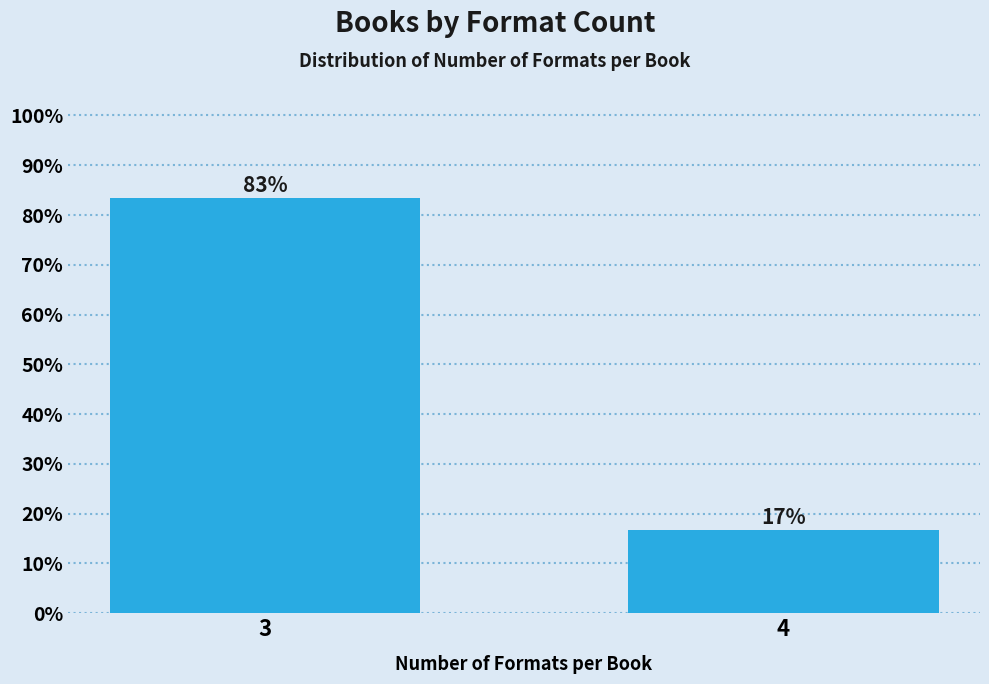

What is the value of the 2nd bar from the left?

16.7